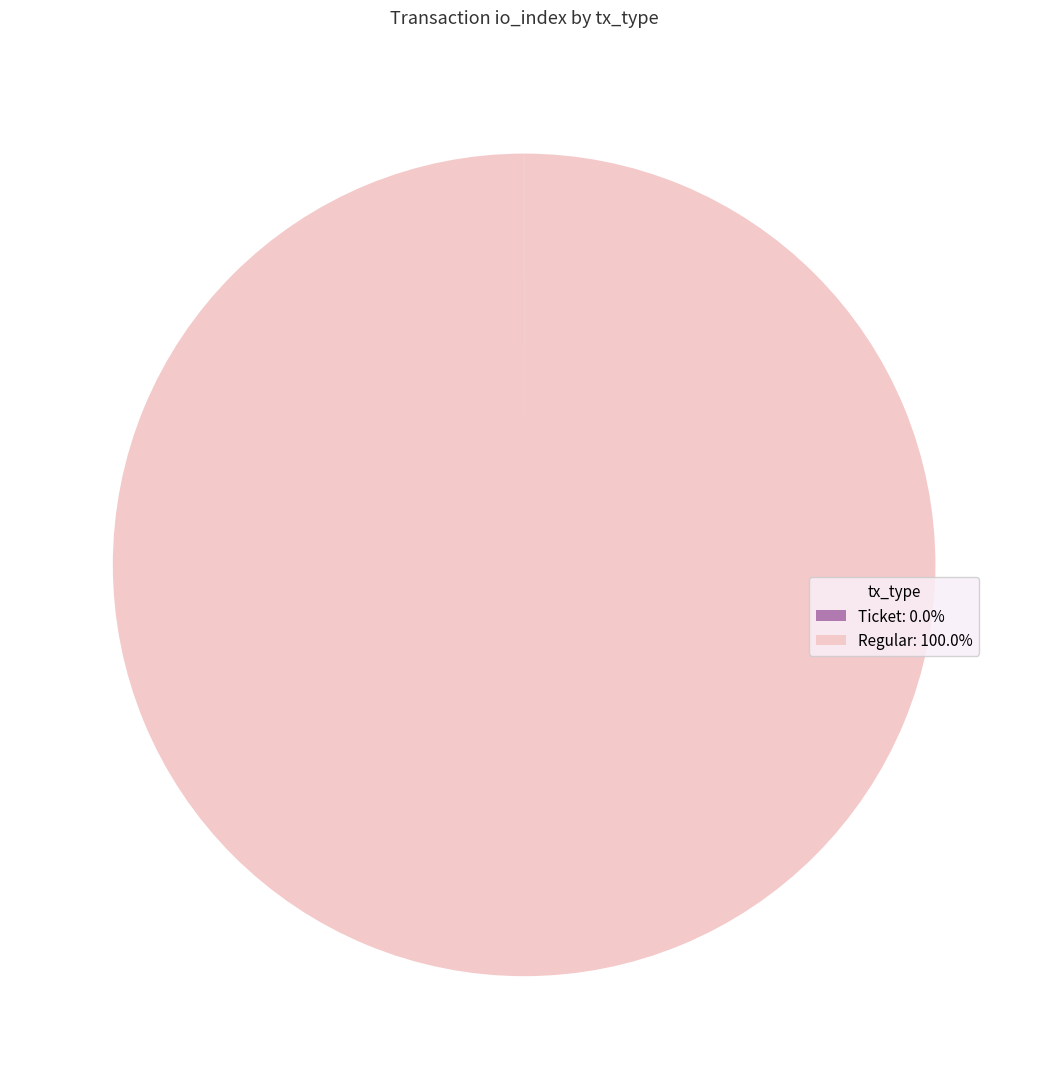

Is there a majority slice in this chart?

Yes